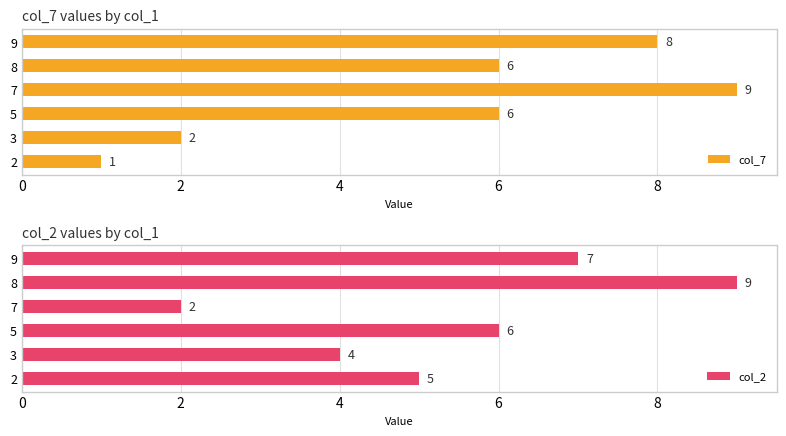

How many bars are there in each group?

2